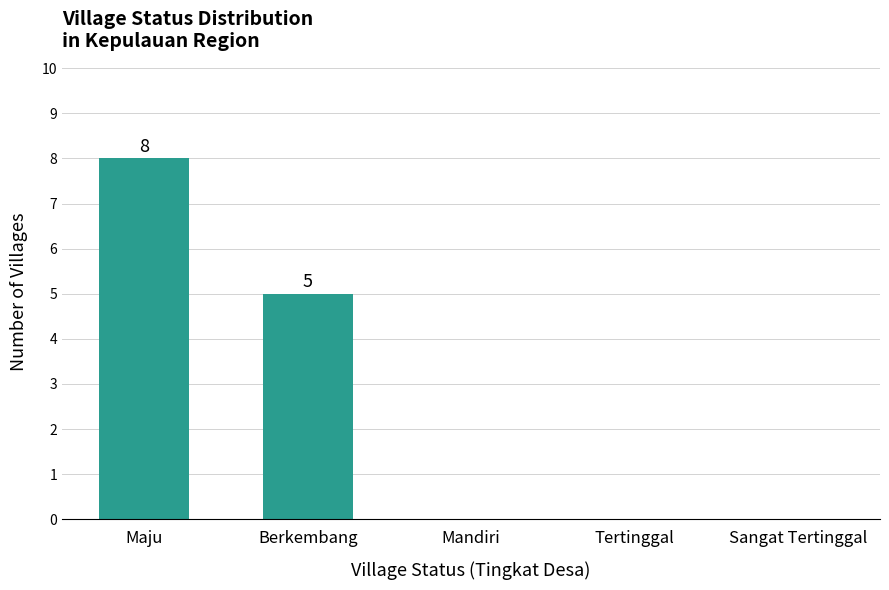

Which category has the highest value across all series?

Maju